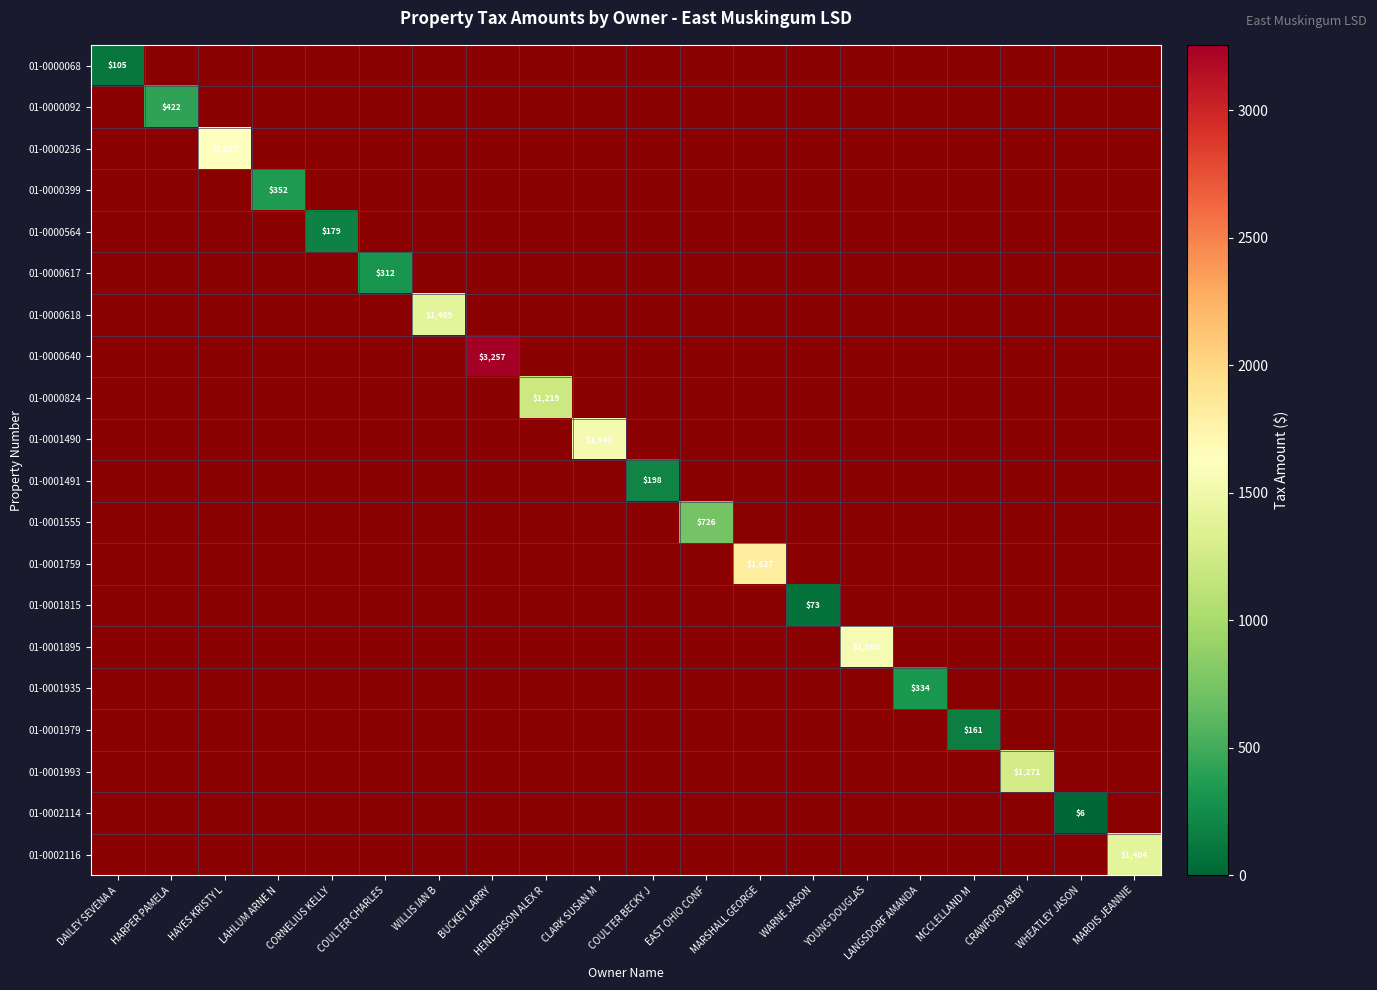

Is the value of 01-0001555 at LANGSDORF AMANDA greater than the value of 01-0000399 at WARNE JASON?

No